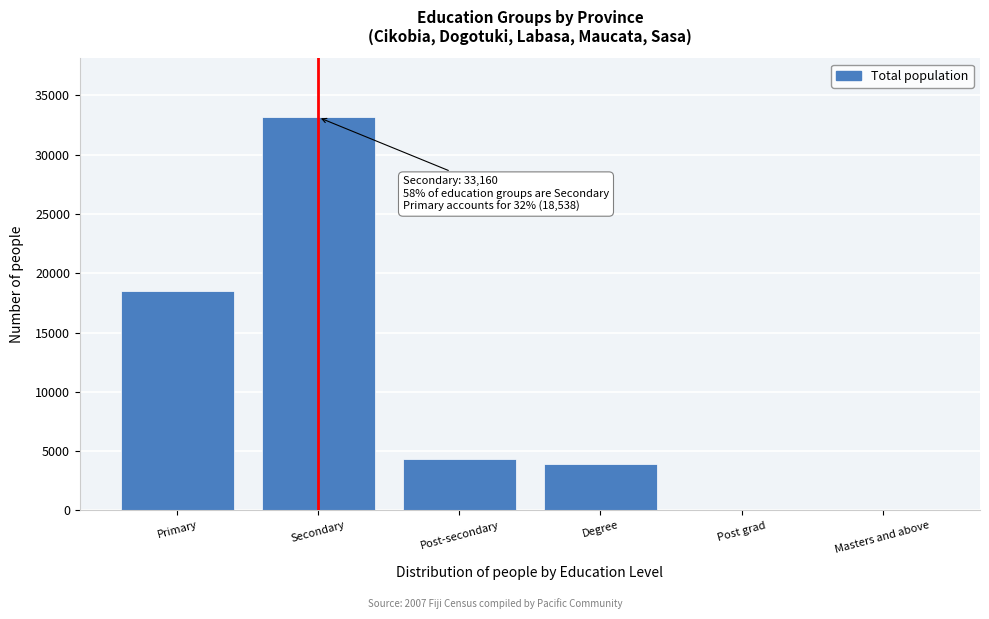

True or false: the data shows 33160 at Secondary.

True